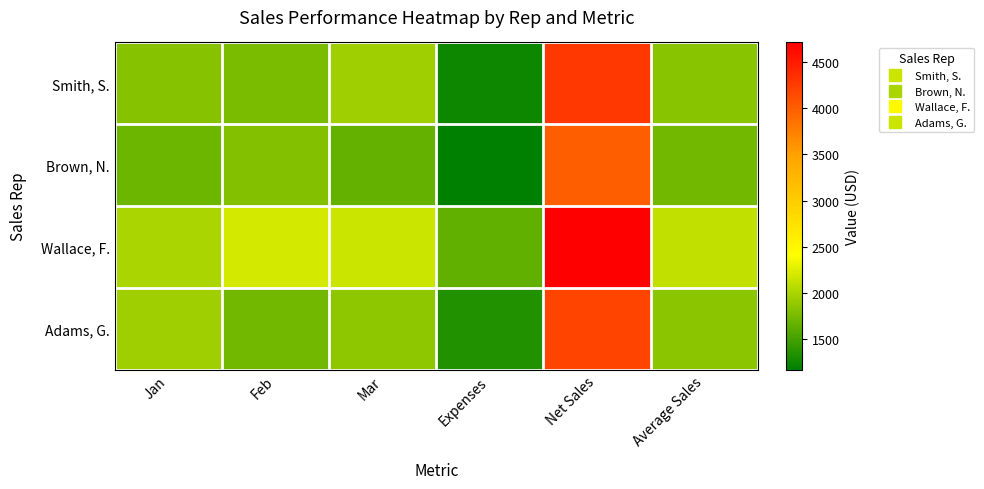

Which series has the largest total across all categories?

Wallace, F.